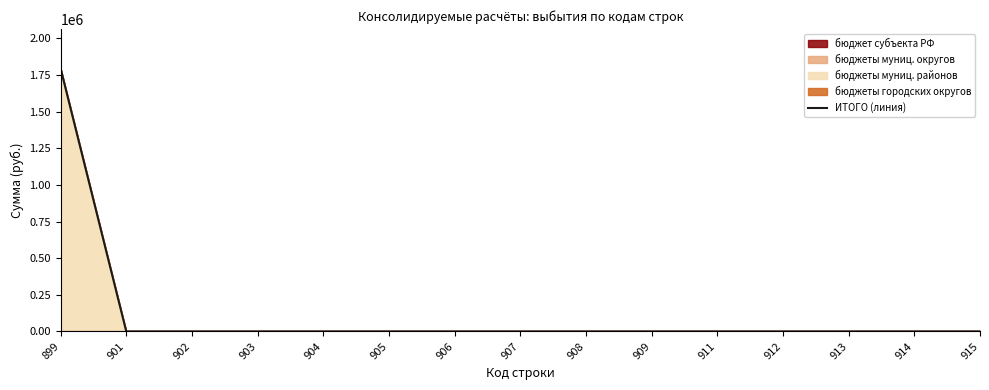

Reading left to right, what are all the values shown in this chart?

1794200	0	0	0	0	0	0	0	0	0	0	0	0	0	0